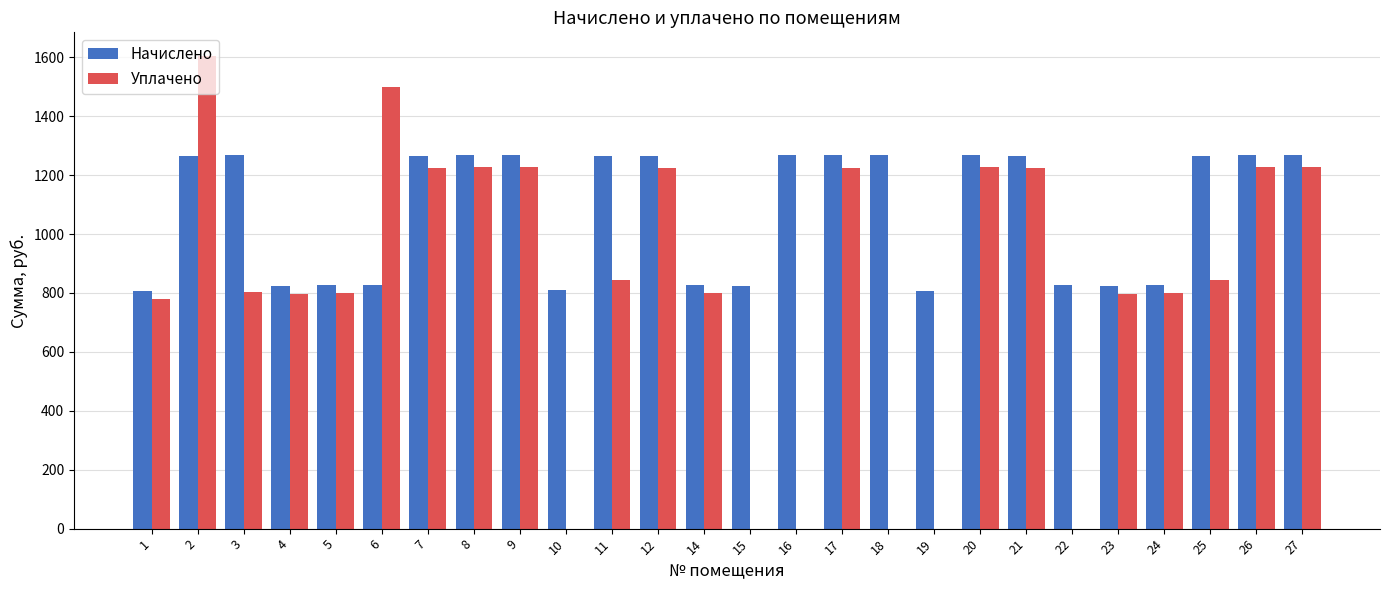

The Начислено series shows 2117.3 at 17. True or false?

False